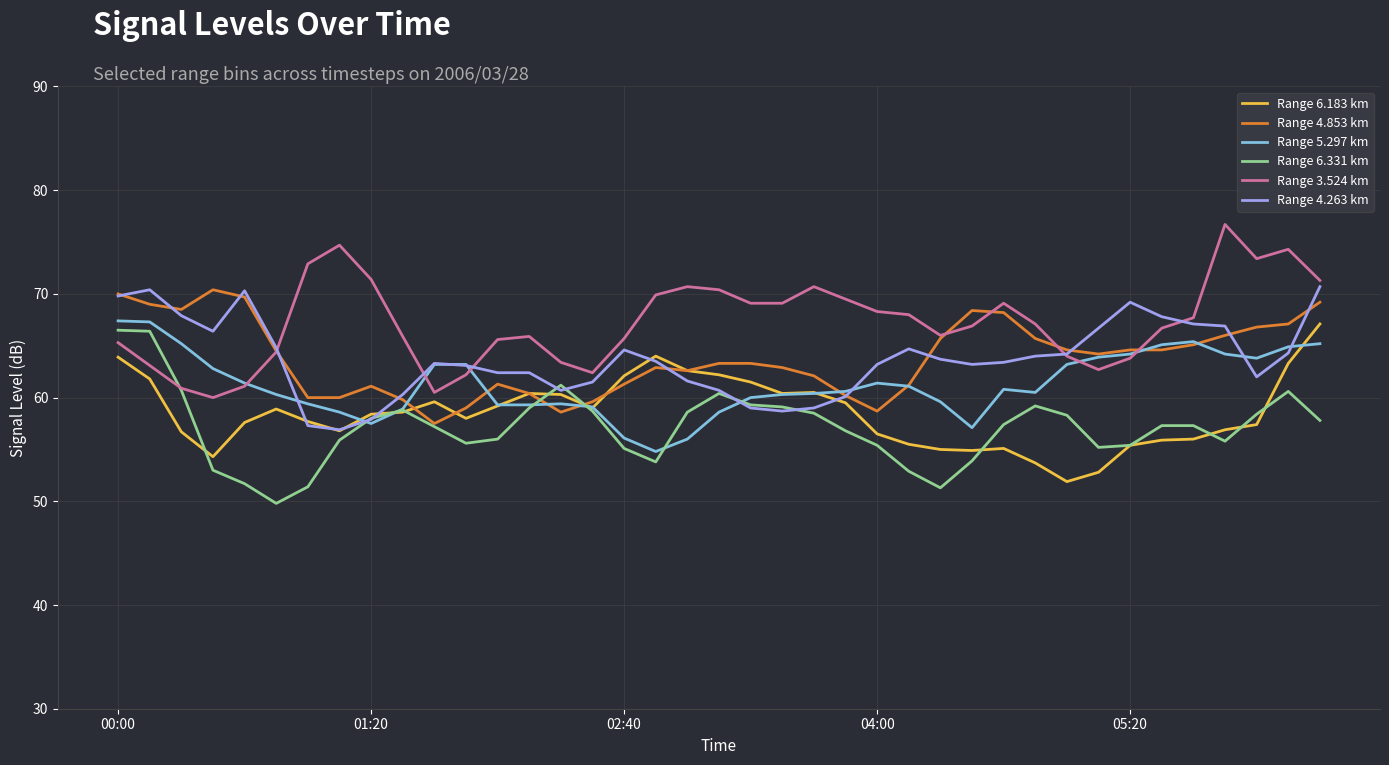

Which series has the largest total across all categories?

Range 3.524 km